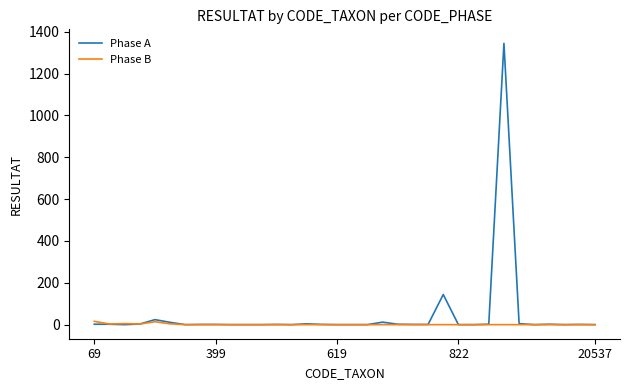

List the series in order of their peak value, highest first.

Phase A, Phase B